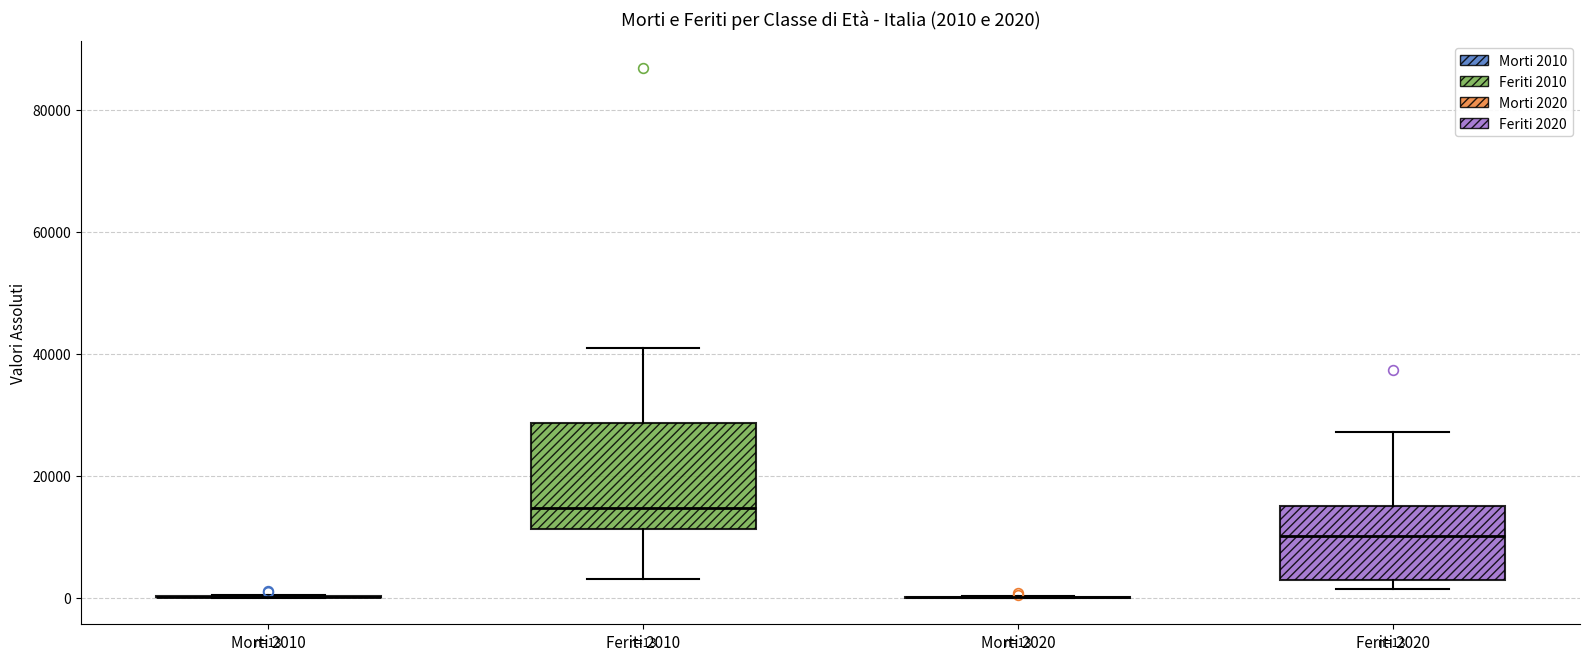

Comparing the boxes themselves (not the whiskers), which one is the tallest?

Feriti 2010